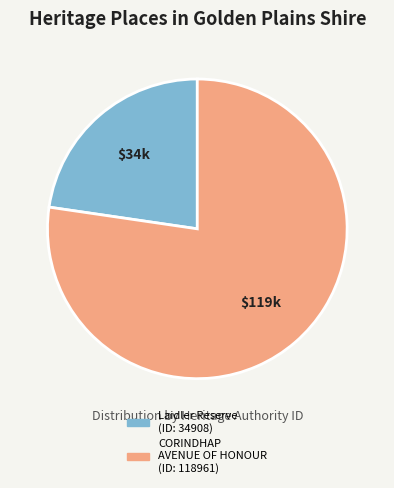

Rank the categories by value from lowest to highest.

Laidler Reserve (ID: 34908), CORINDHAP AVENUE OF HONOUR (ID: 118961)